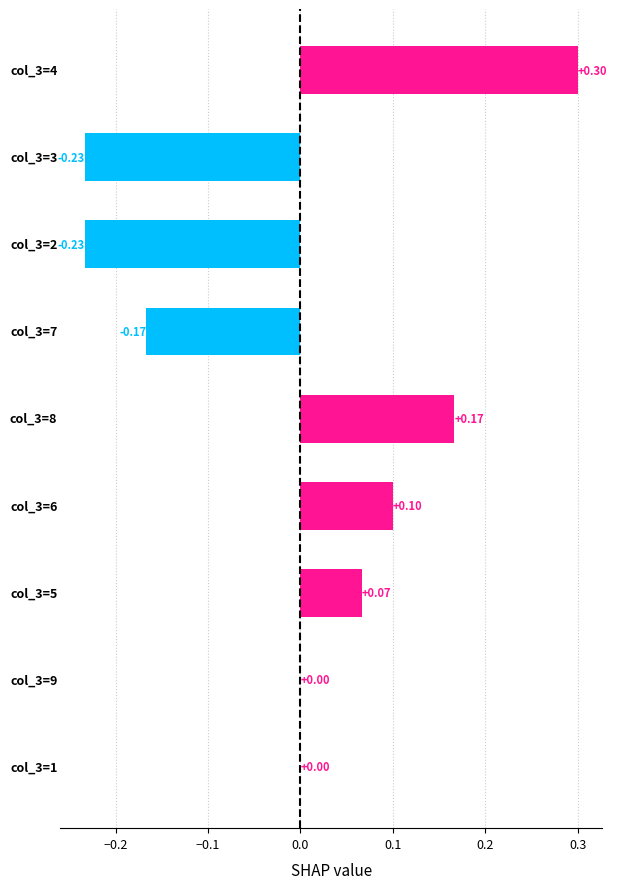

How many categories are shown in the chart?

9